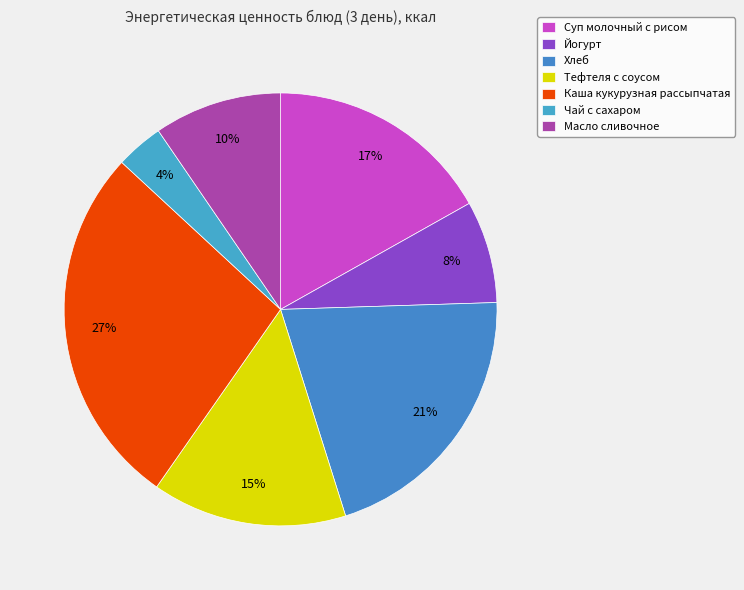

Which category has the biggest portion of the pie?

Каша кукурузная рассыпчатая